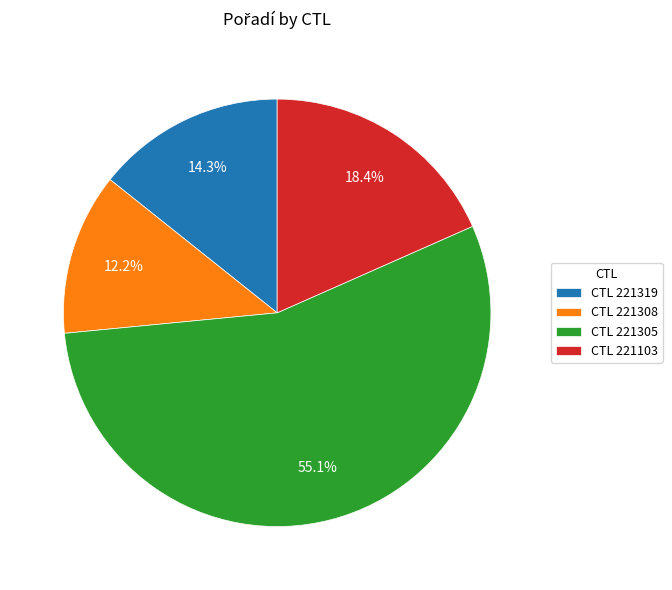

Rank the categories by value from highest to lowest.

CTL 221305, CTL 221103, CTL 221319, CTL 221308